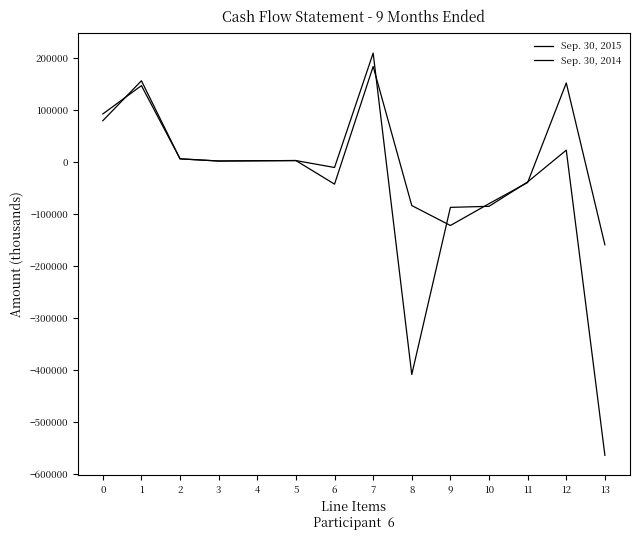

How many lines are shown in the chart?

2